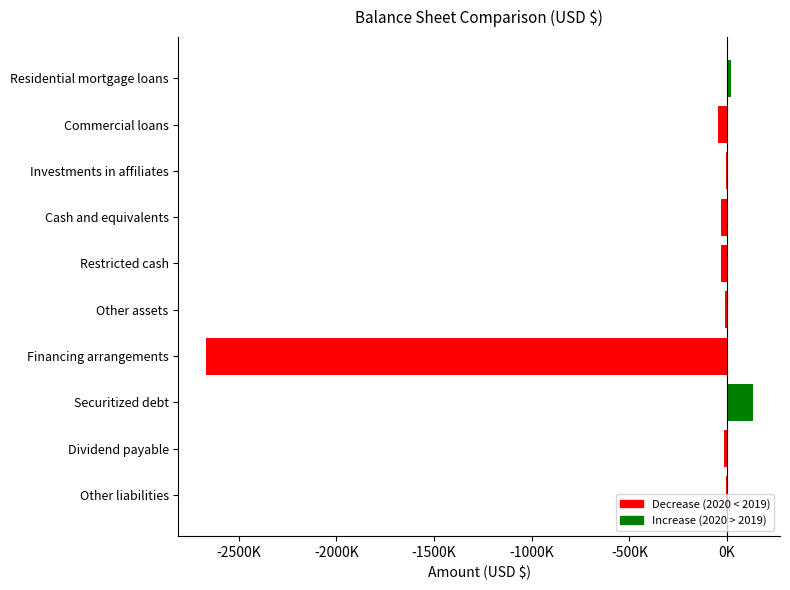

What is the difference between the second highest and minimum values?

2687077